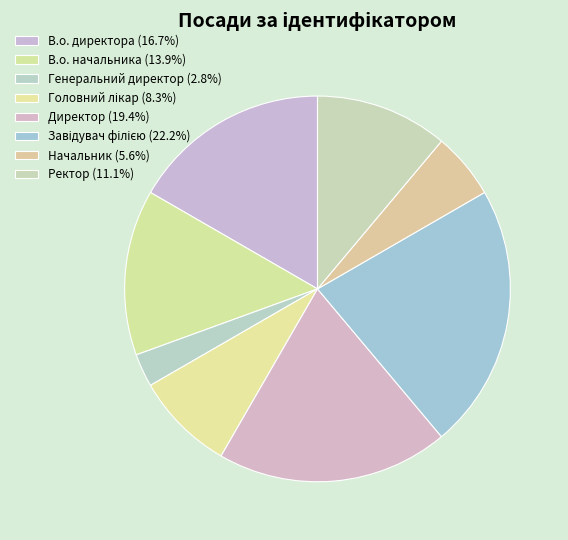

Rank the categories by value from lowest to highest.

Генеральний директор, Начальник, Головний лікар, Ректор, В.о. начальника, В.о. директора, Директор, Завідувач філією